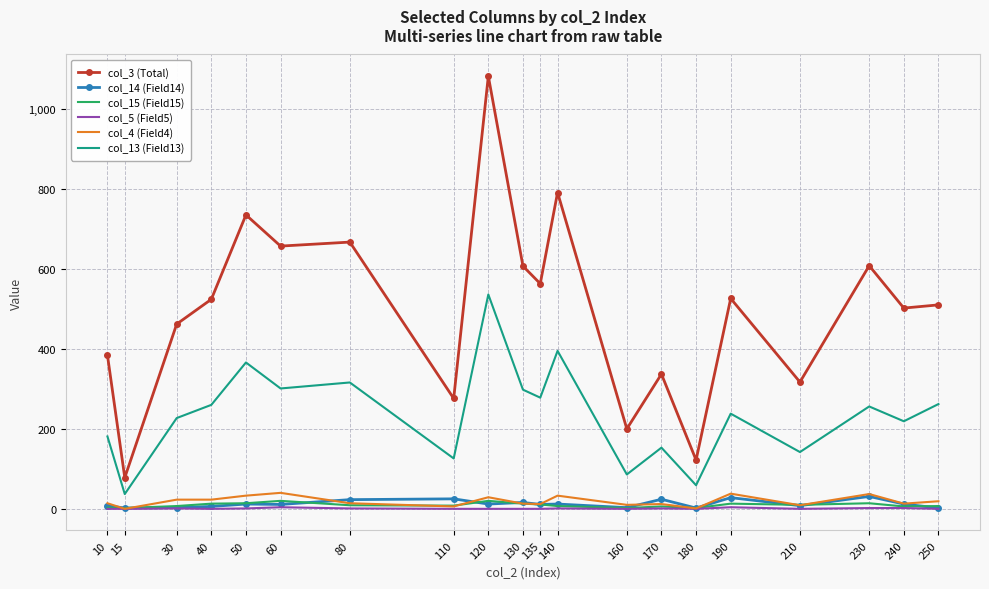

Is the value of col_15 (Field15) at 60 greater than the value of col_3 (Total) at 110?

No